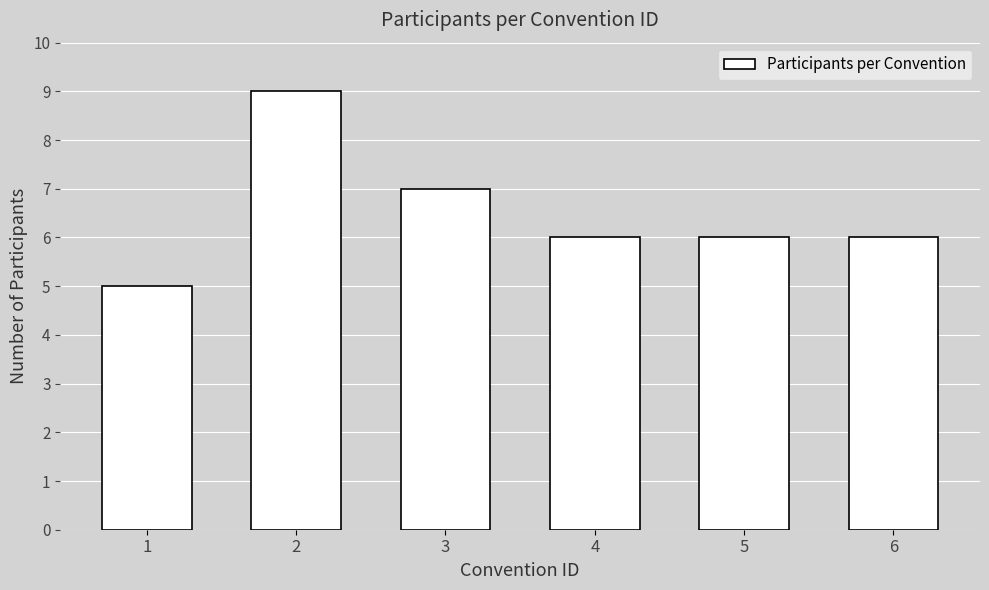

Does the chart contain any negative values?

No